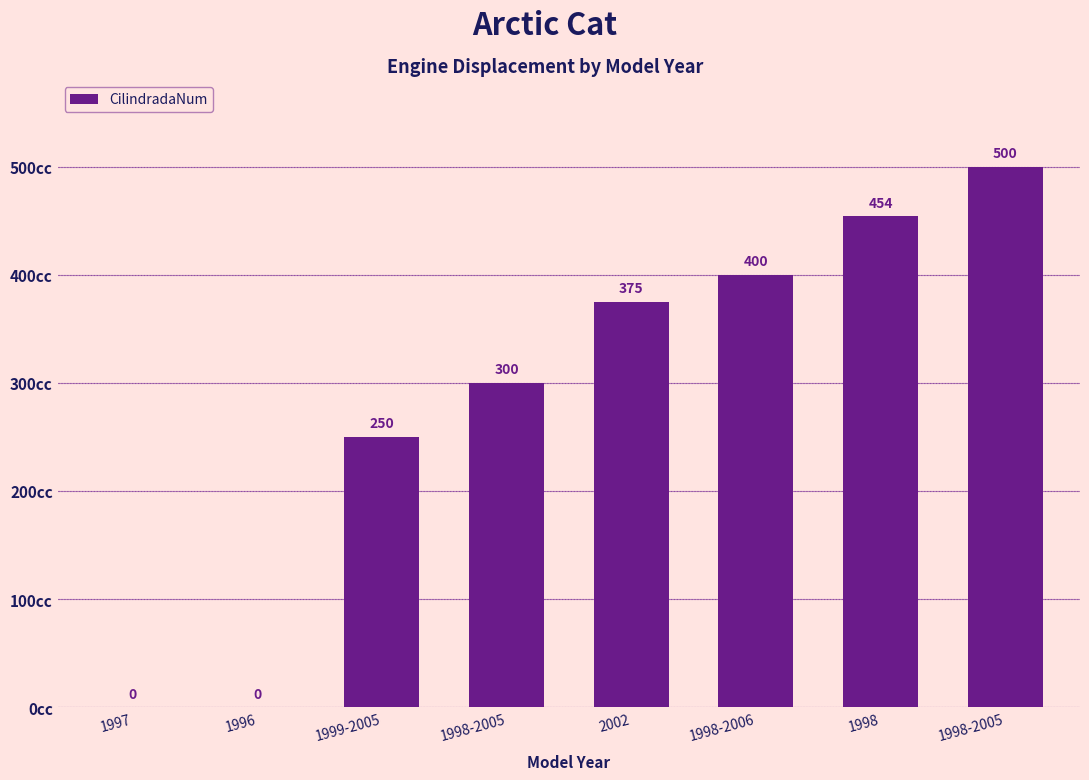

Count the number of data series in this chart.

1